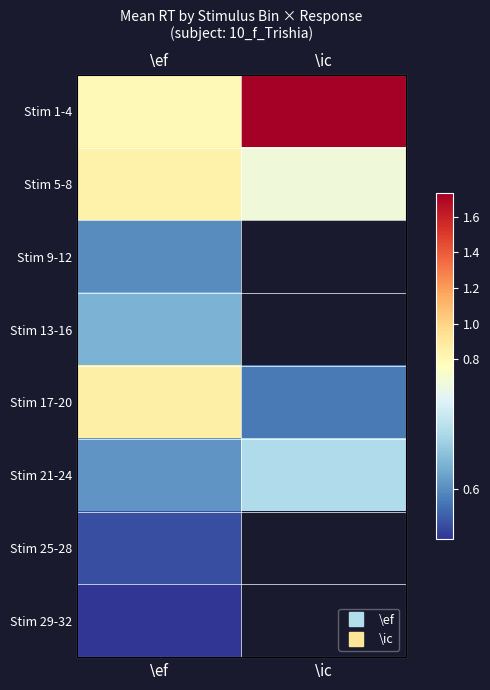

Which series has the largest total across all categories?

Stim 1-4